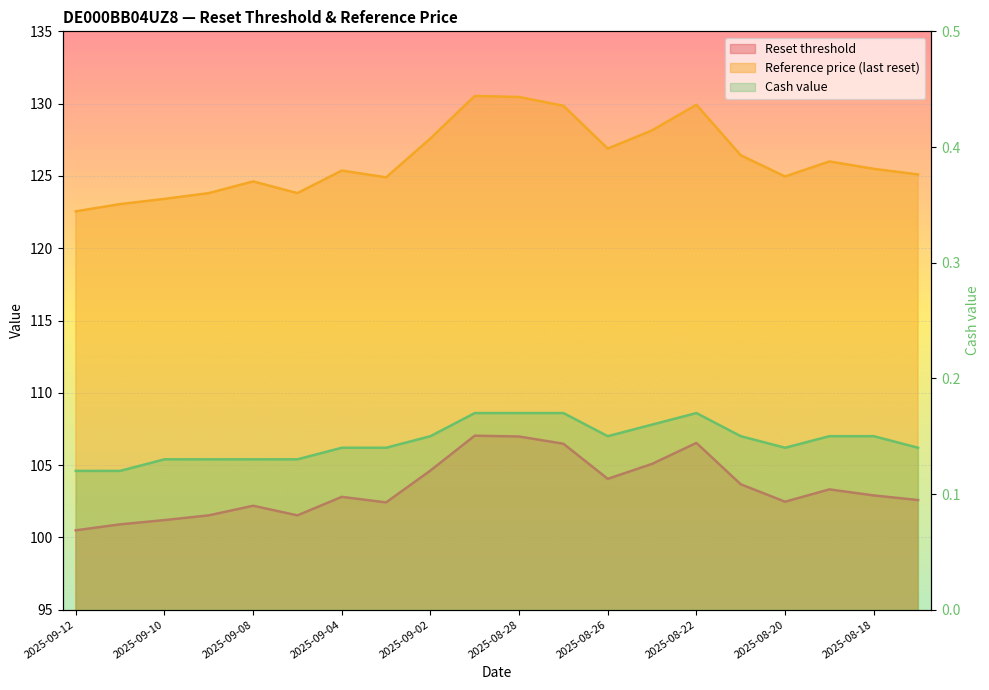

List the series in order of their overall mean, lowest first.

Cash value, Reset threshold, Reference price